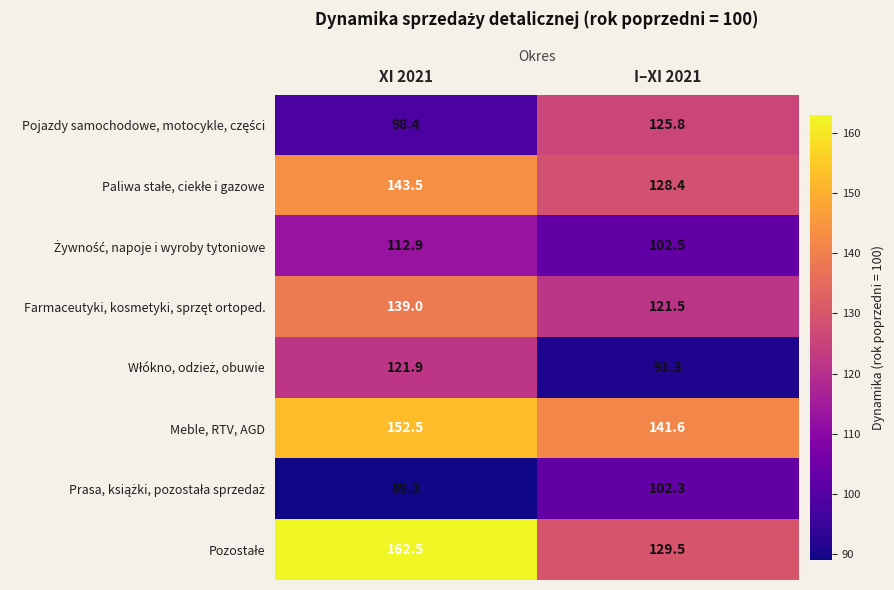

Is it true that Meble, RTV, AGD equals 141.6 at I–XI 2021?

True